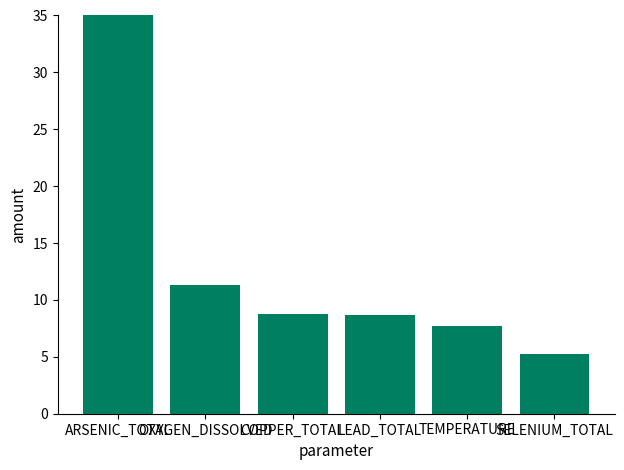

How many data points does each series have?

6